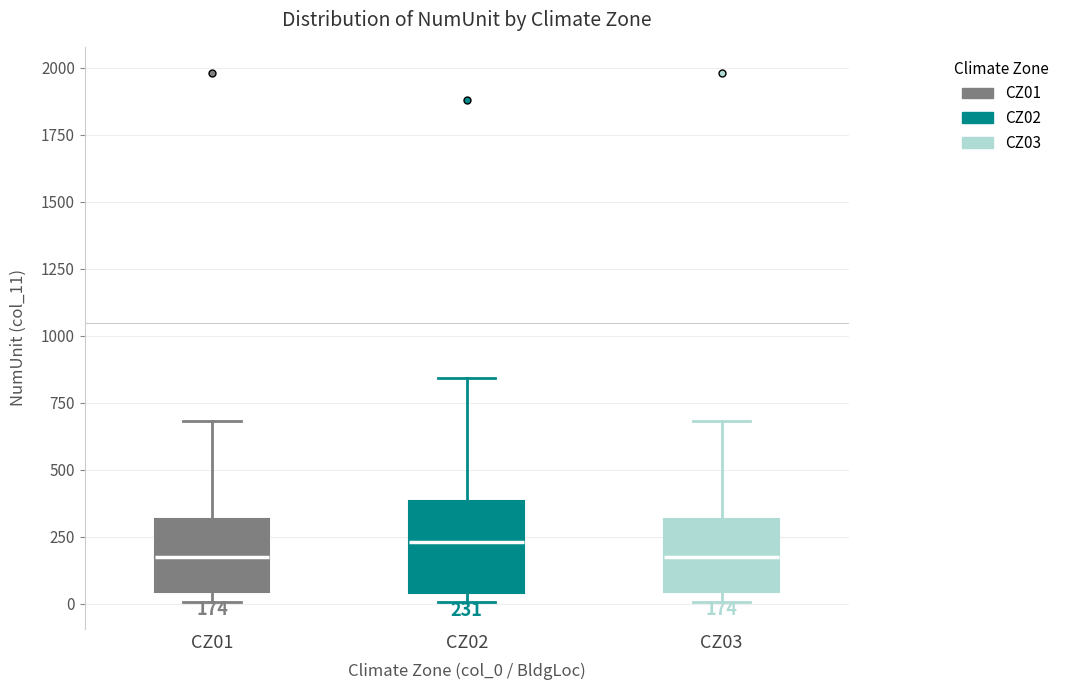

Comparing the boxes themselves (not the whiskers), which one is the tallest?

CZ02